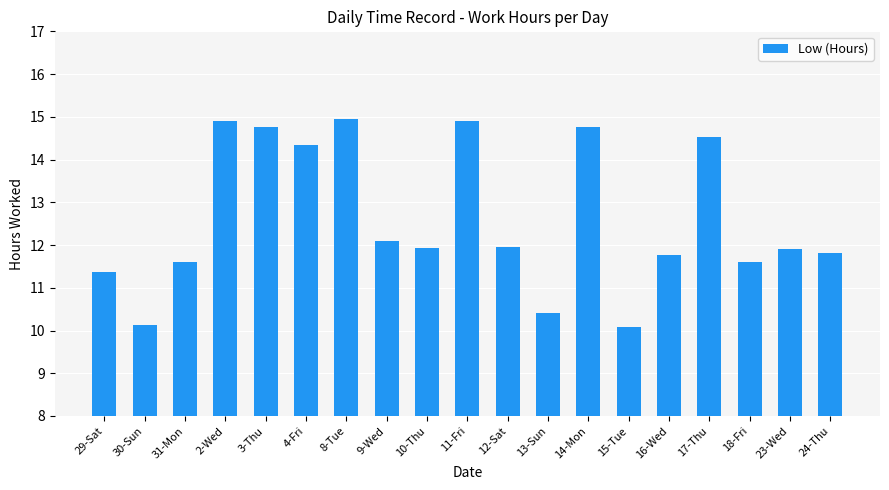

Where does the data first go above 11?

29-Sat